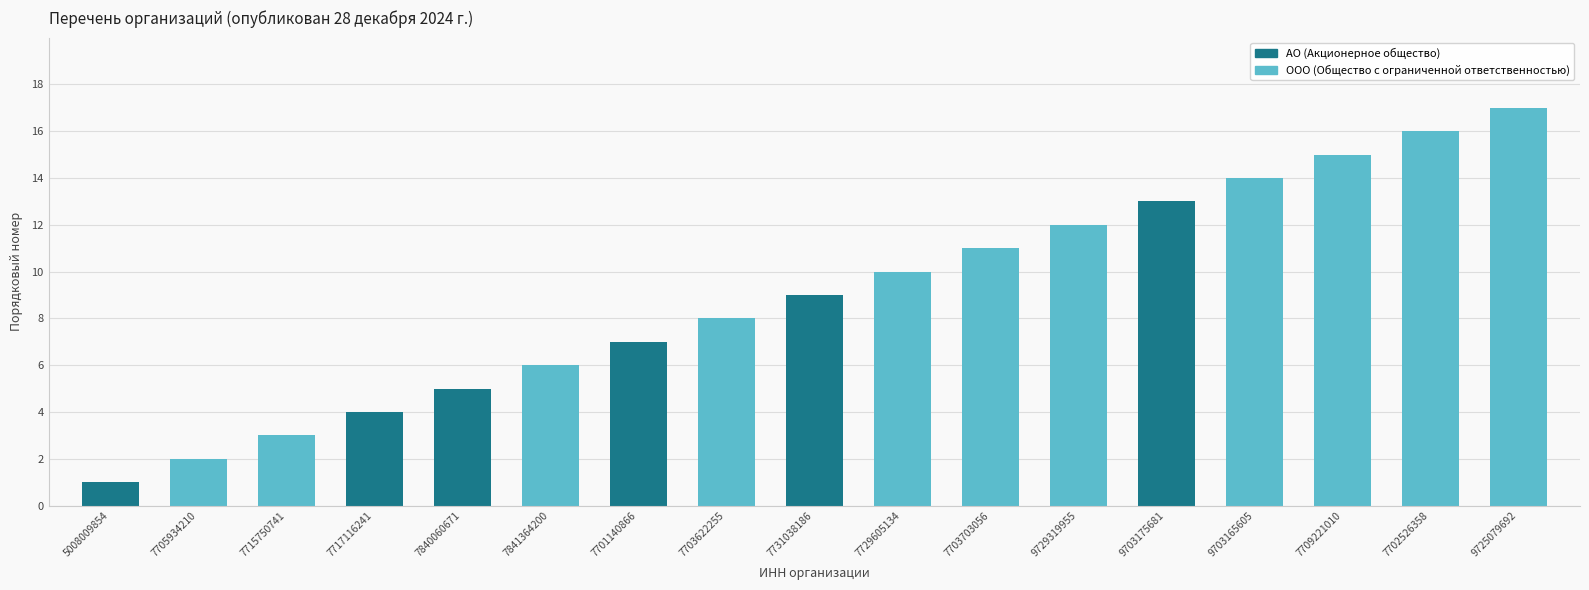

How many bars are there in total?

17